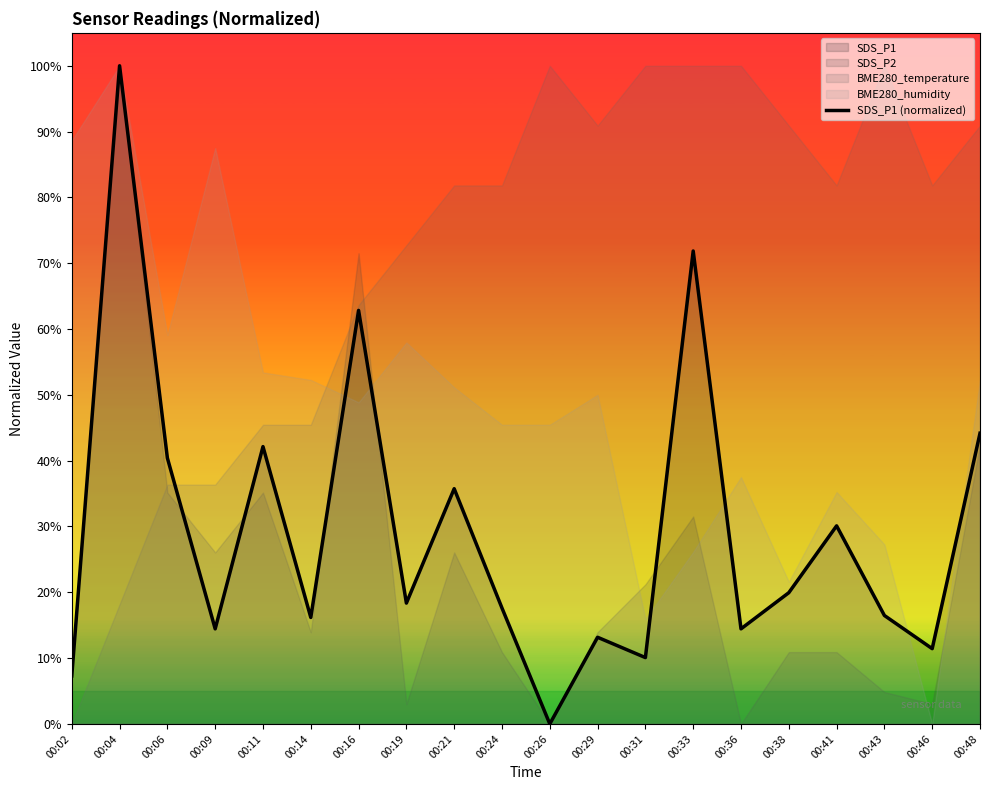

What is the difference between the maximum and minimum values?

1.0